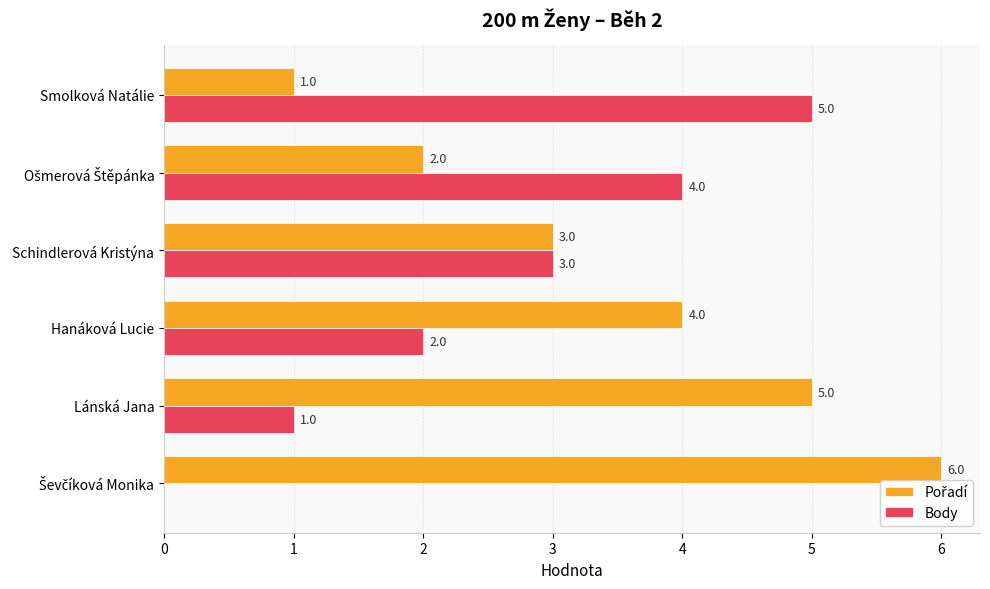

How many categories are shown in the chart?

6